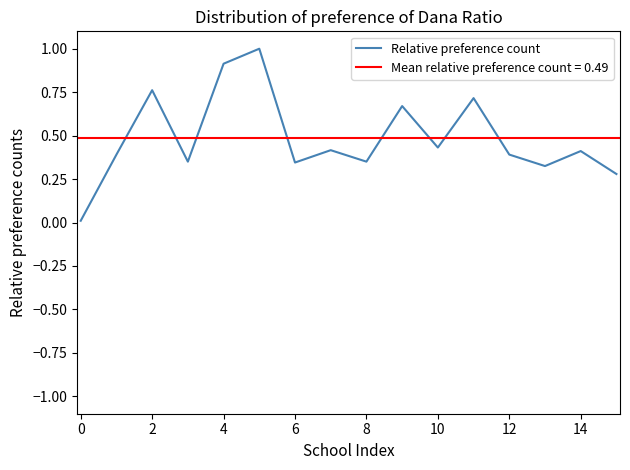

How many series are shown in this chart?

1